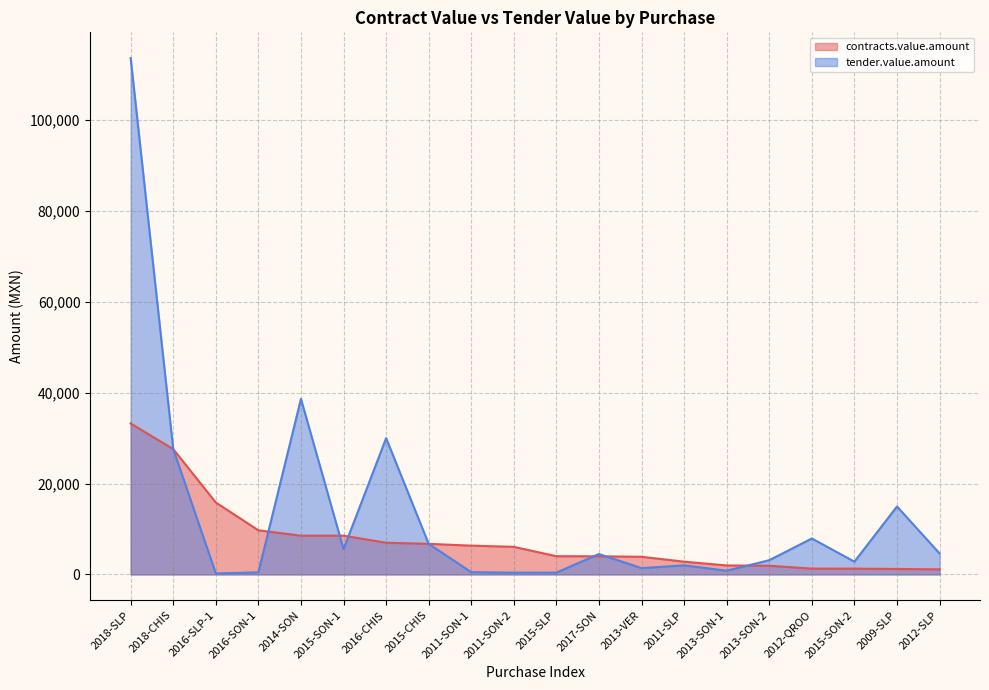

Does the chart display data point markers on the line(s)?

No